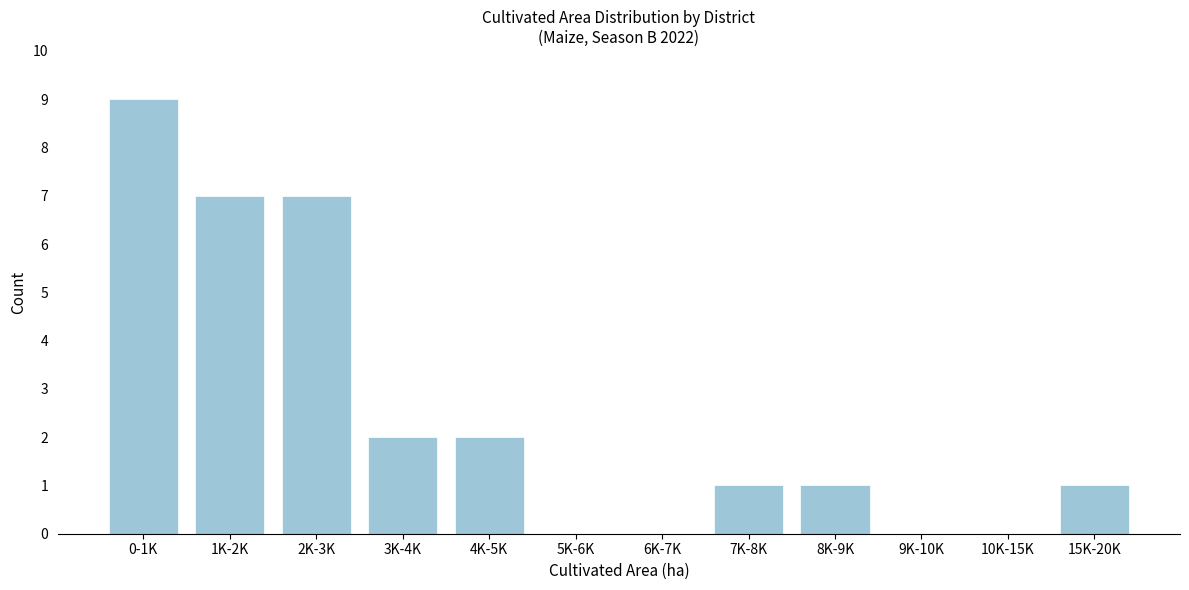

Reading left to right, extract all data points from this chart.

0-1K=9	1K-2K=7	2K-3K=7	3K-4K=2	4K-5K=2	5K-6K=0	6K-7K=0	7K-8K=1	8K-9K=1	9K-10K=0	10K-15K=0	15K-20K=1